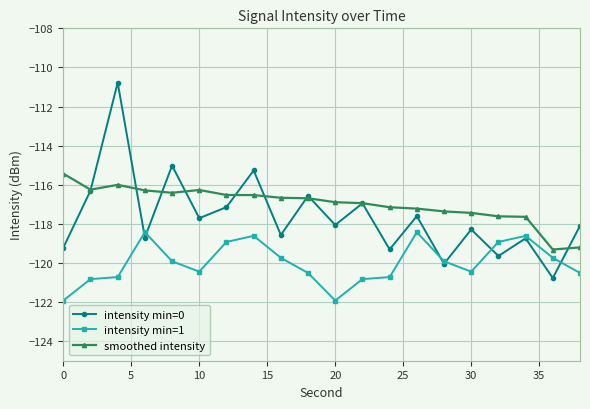

Which series has the widest spread of values?

intensity min=0